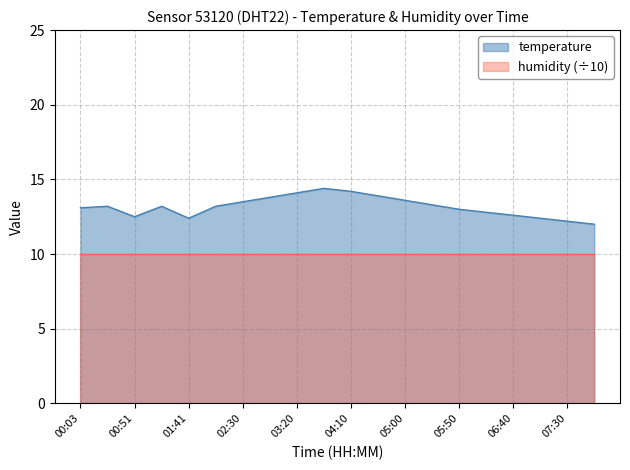

List the labels in order of value, smallest first.

07:55, 07:30, 01:41, 07:05, 00:51, 06:40, 06:15, 05:50, 00:03, 00:26, 01:16, 02:03, 05:25, 02:30, 05:00, 02:55, 04:35, 03:20, 04:10, 03:45